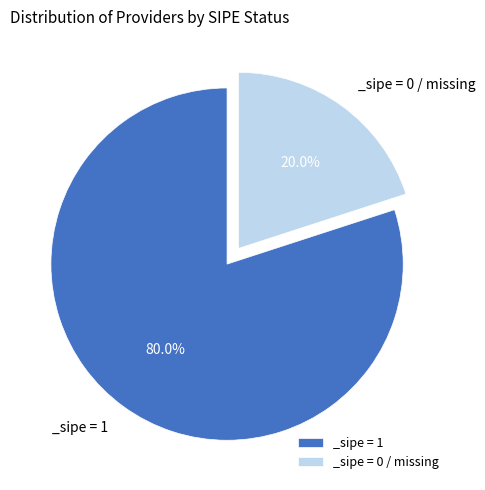

Which slice is the smallest?

_sipe = 0 / missing